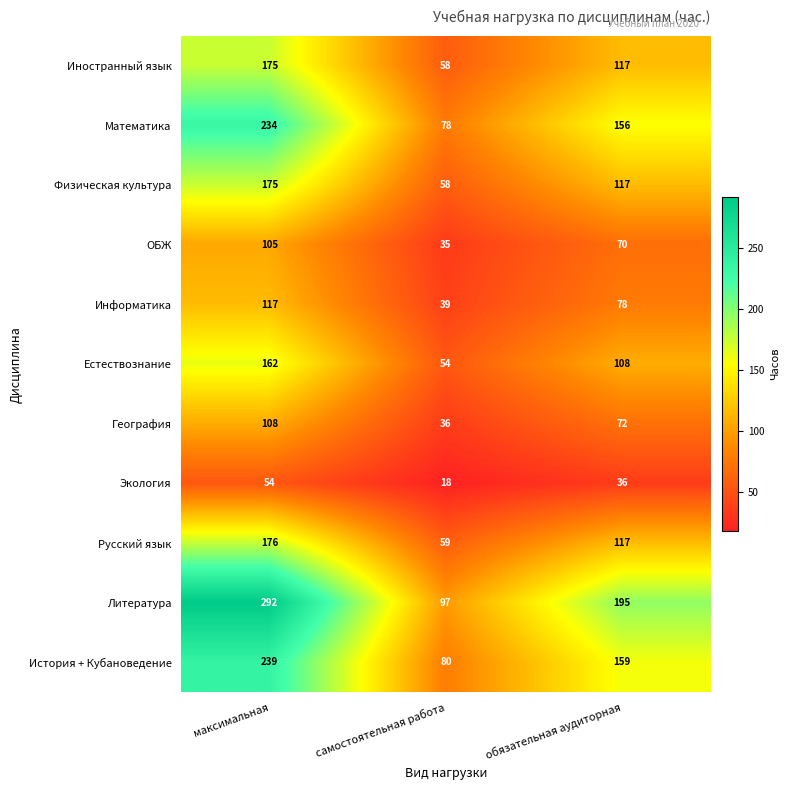

How many series are shown in this chart?

11